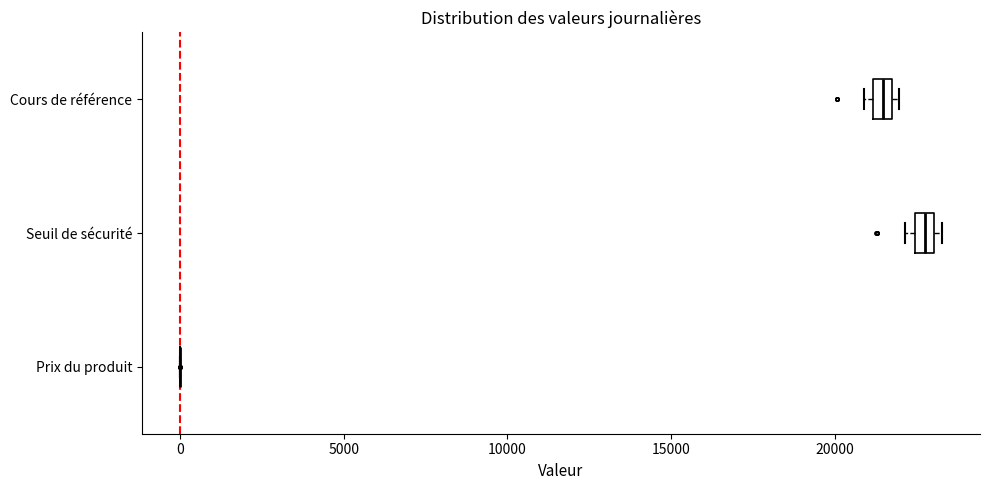

Where is the right edge of the box for Cours de référence on the x-axis? The values are not printed on the chart, so give them approximately, as read against the axis.

21500